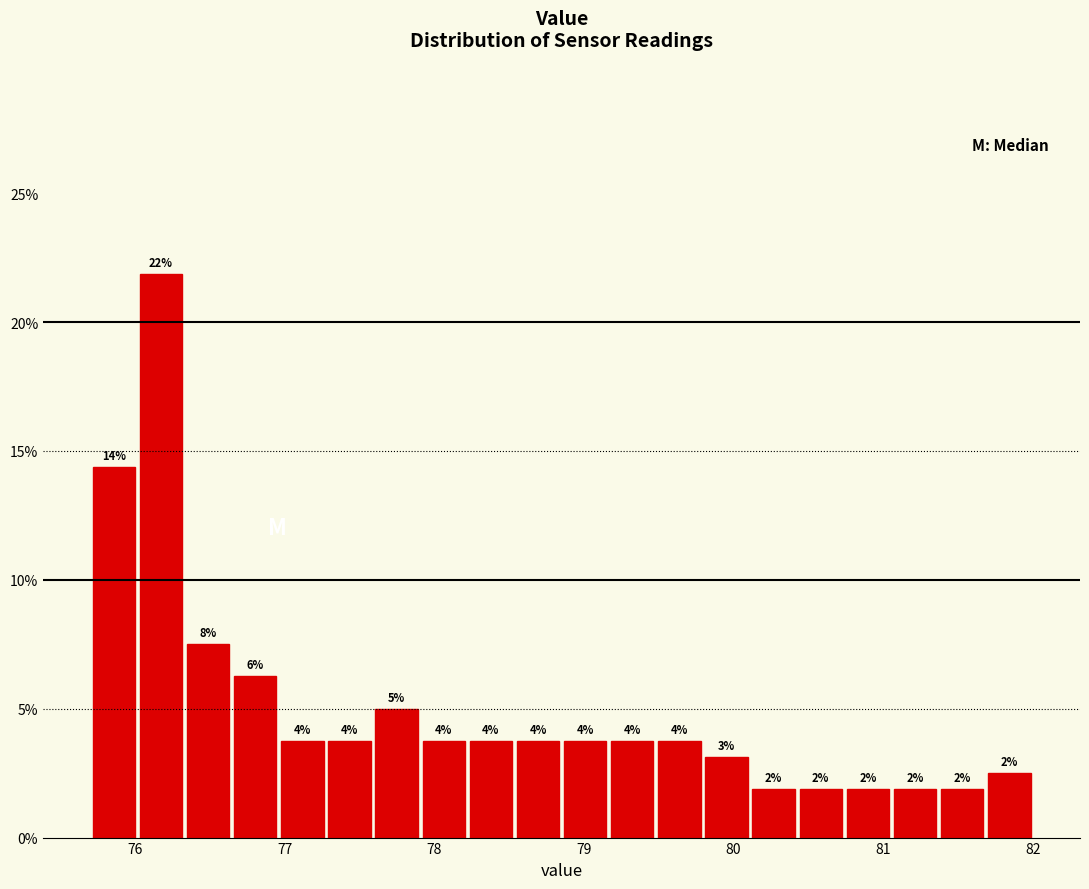

Read against the x-axis, roughly where is the centre of the tallest bar?

76.2